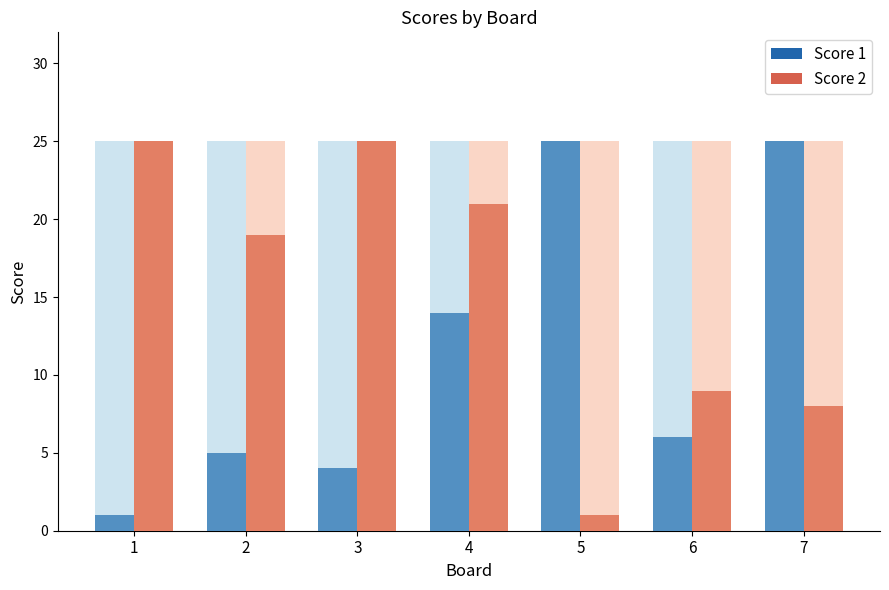

List the labels in order of Score 2 value, largest first.

1, 3, 4, 2, 6, 7, 5